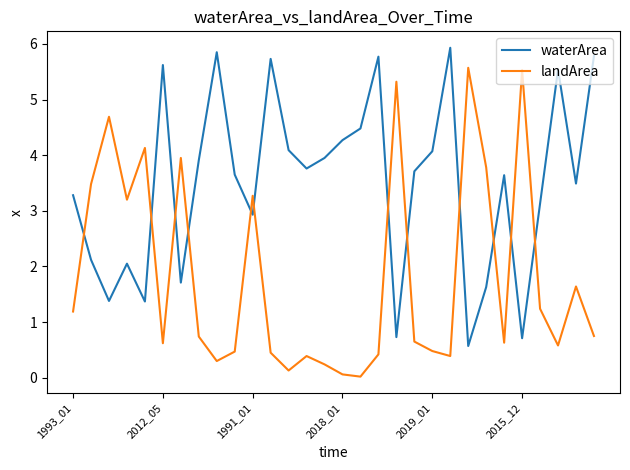

How many intersections are there between landArea and waterArea?

12